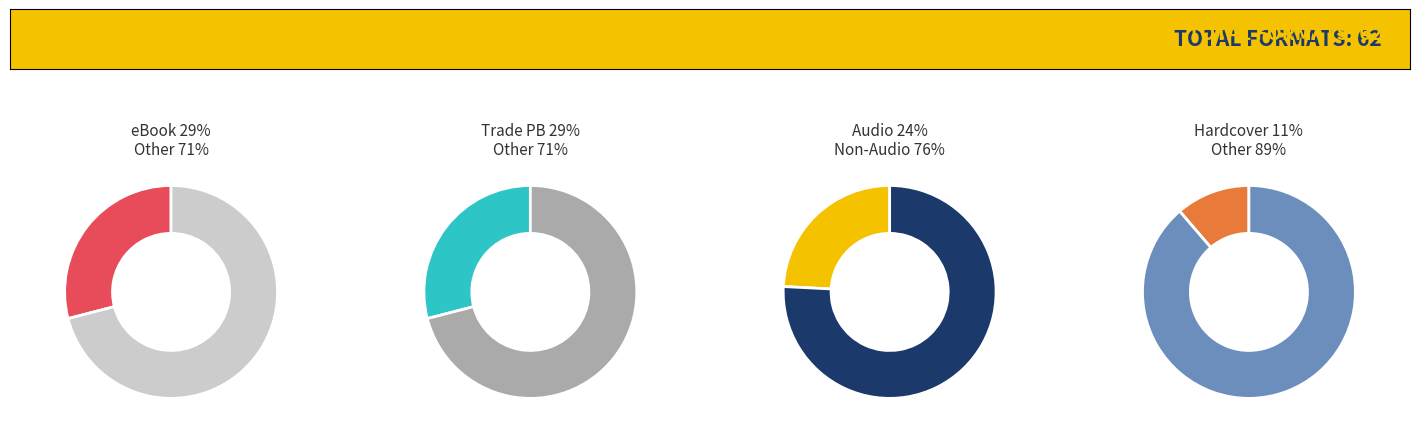

Which slice is the largest?

eBook